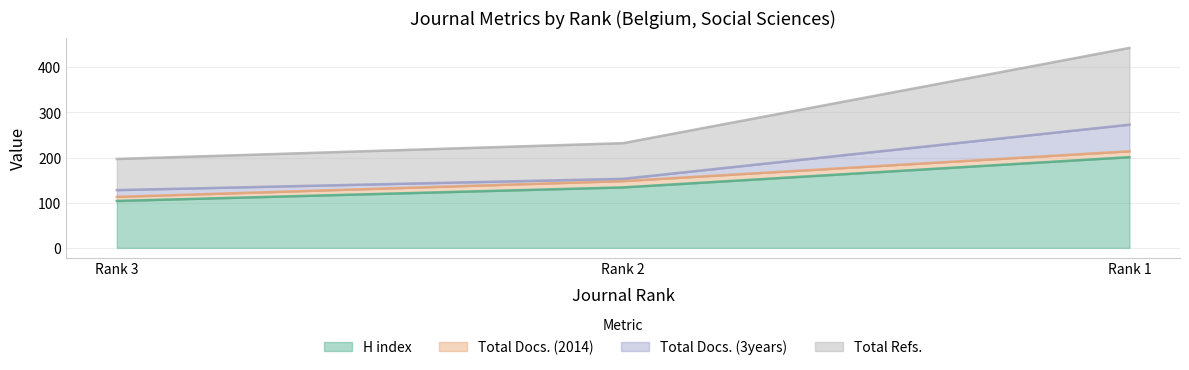

At which label is H index closest to 152?

Rank 2